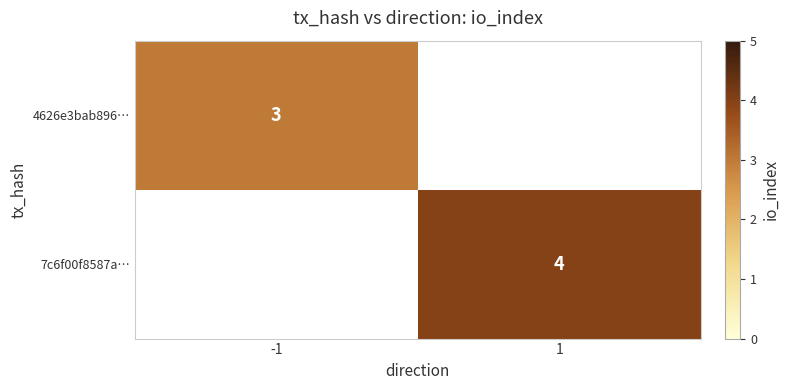

True or false: 4626e3bab896… has a value of 3 at -1.

True